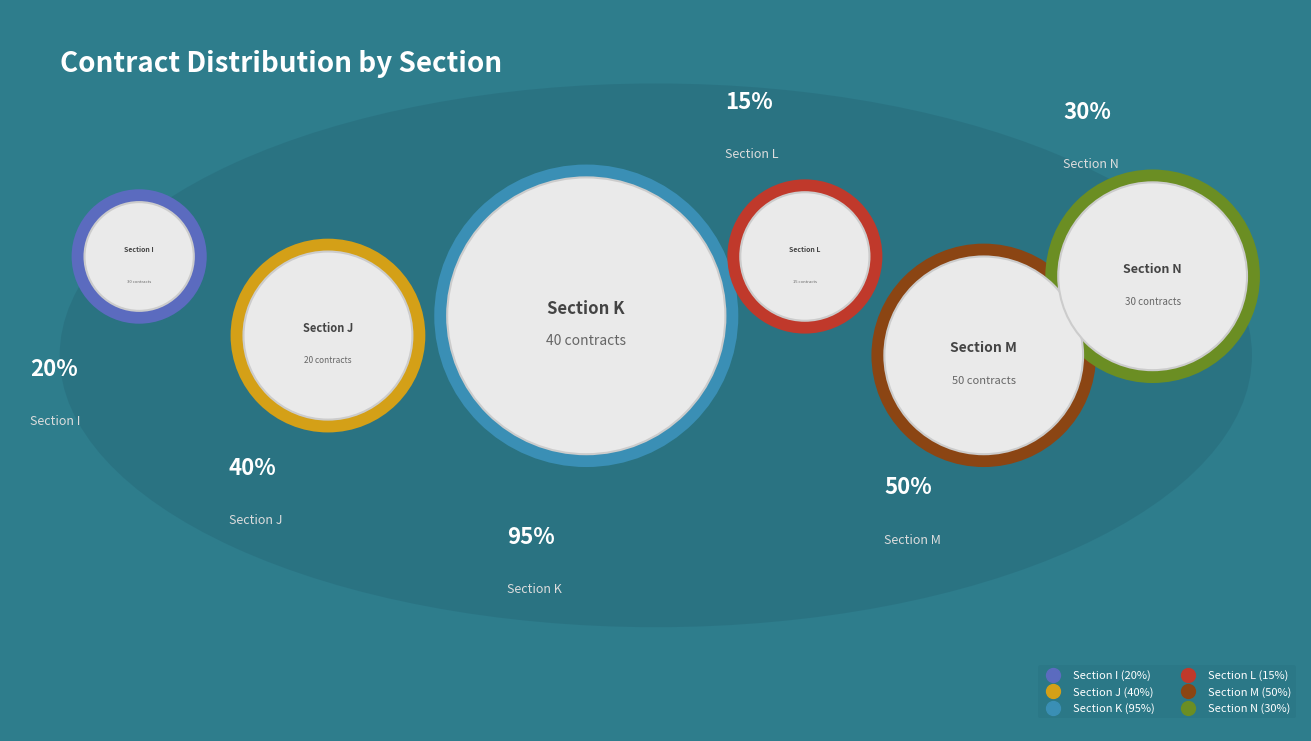

Count the number of slices in the pie.

6